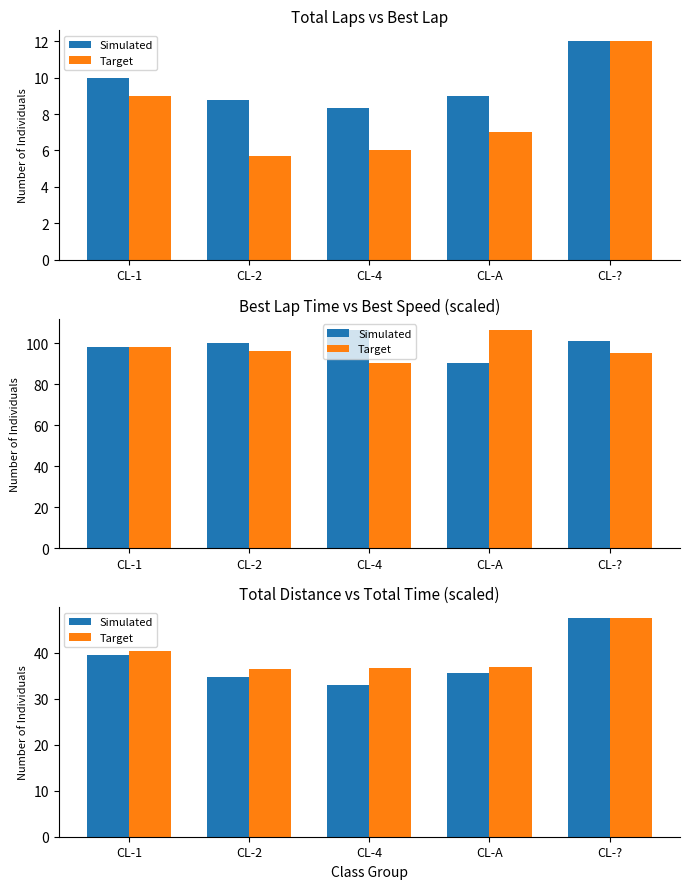

Which category has the lowest value in the Target series?

CL-2